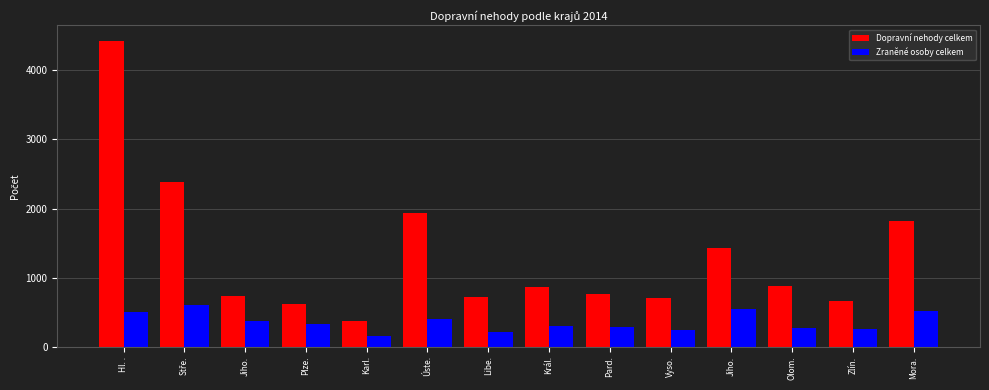

What are all the series names shown in the legend?

Dopravní nehody celkem, Zraněné osoby celkem